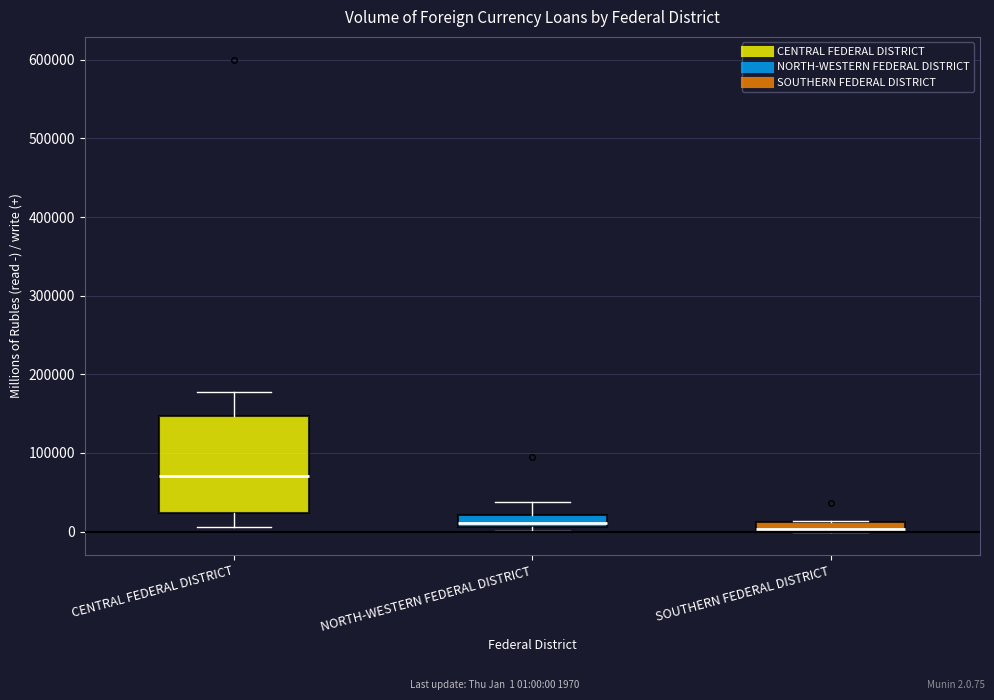

Comparing the boxes themselves (not the whiskers), which one is the tallest?

CENTRAL FEDERAL DISTRICT